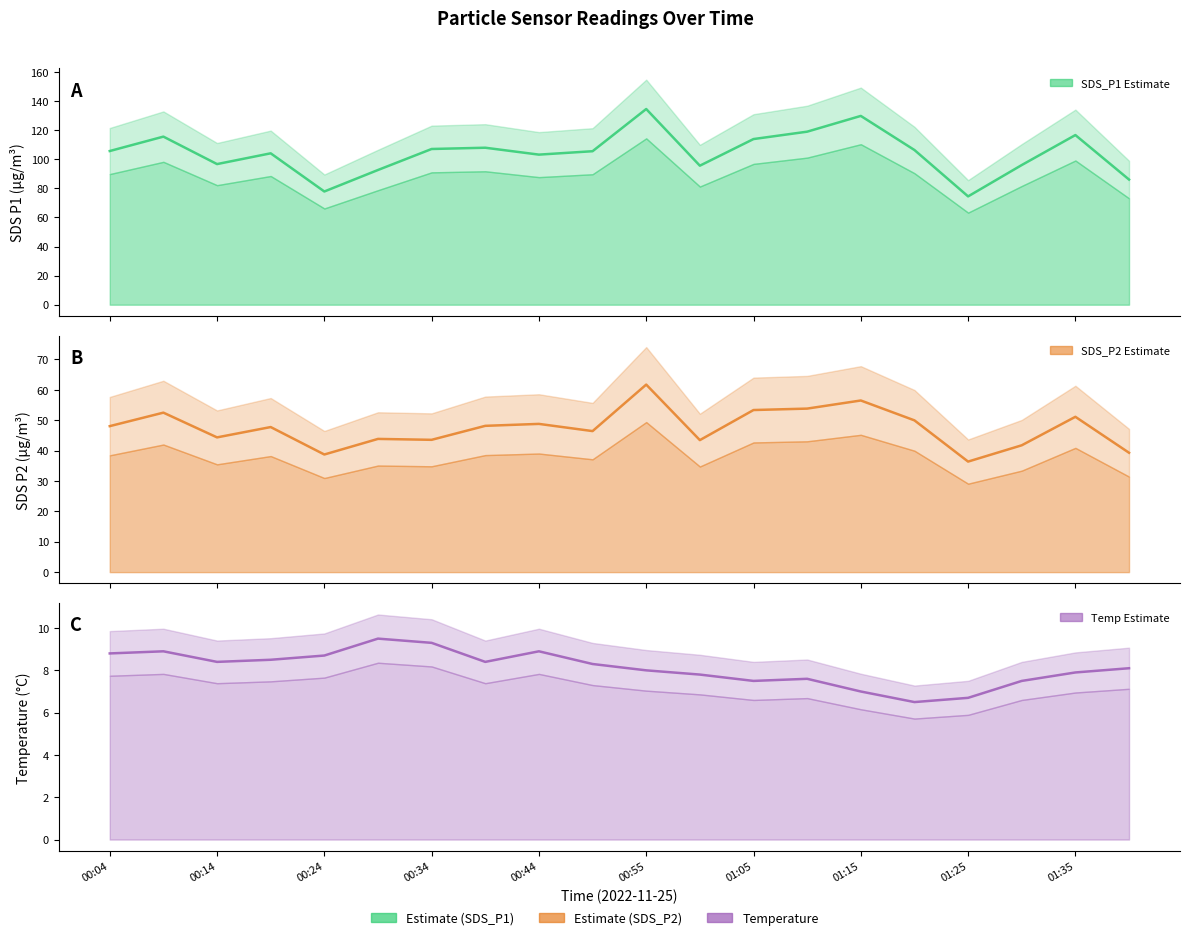

At which category does SDS_P2 reach its first local valley?

00:14